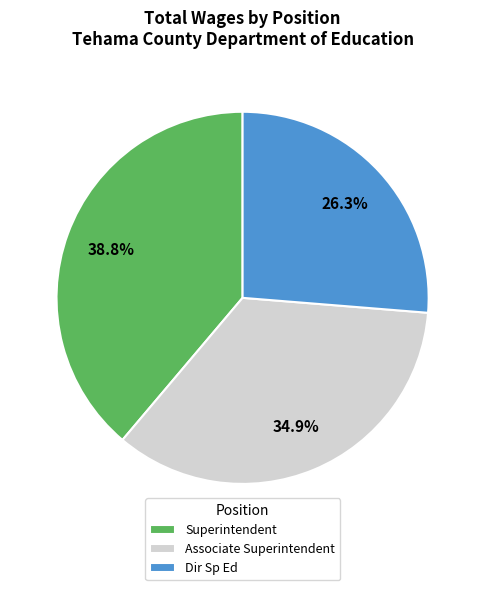

Rank the categories by value from highest to lowest.

Superintendent, Associate Superintendent, Dir Sp Ed